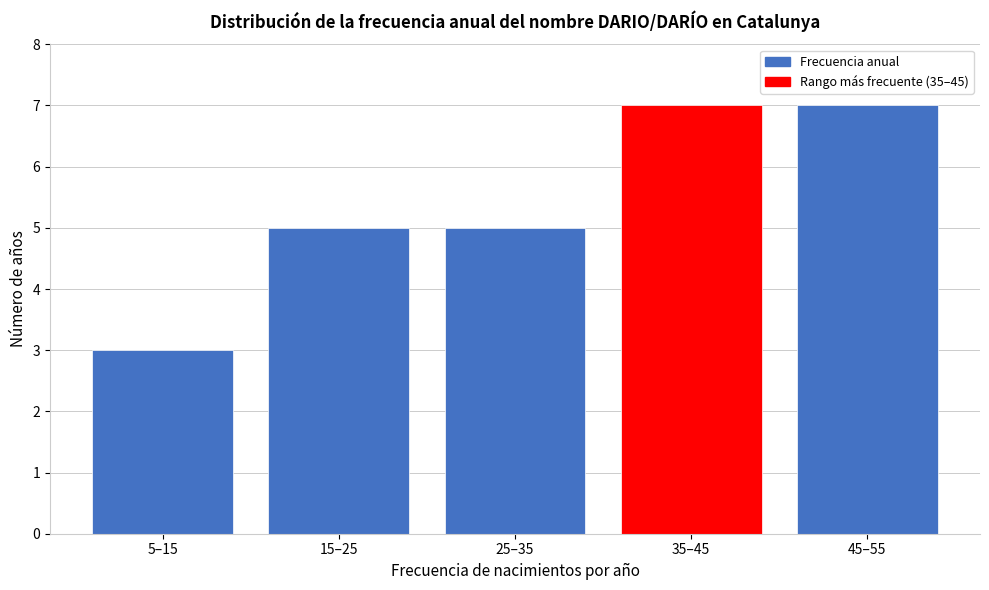

Reading left to right, transcribe all the data shown in this chart.

5–15=3	15–25=5	25–35=5	35–45=7	45–55=7